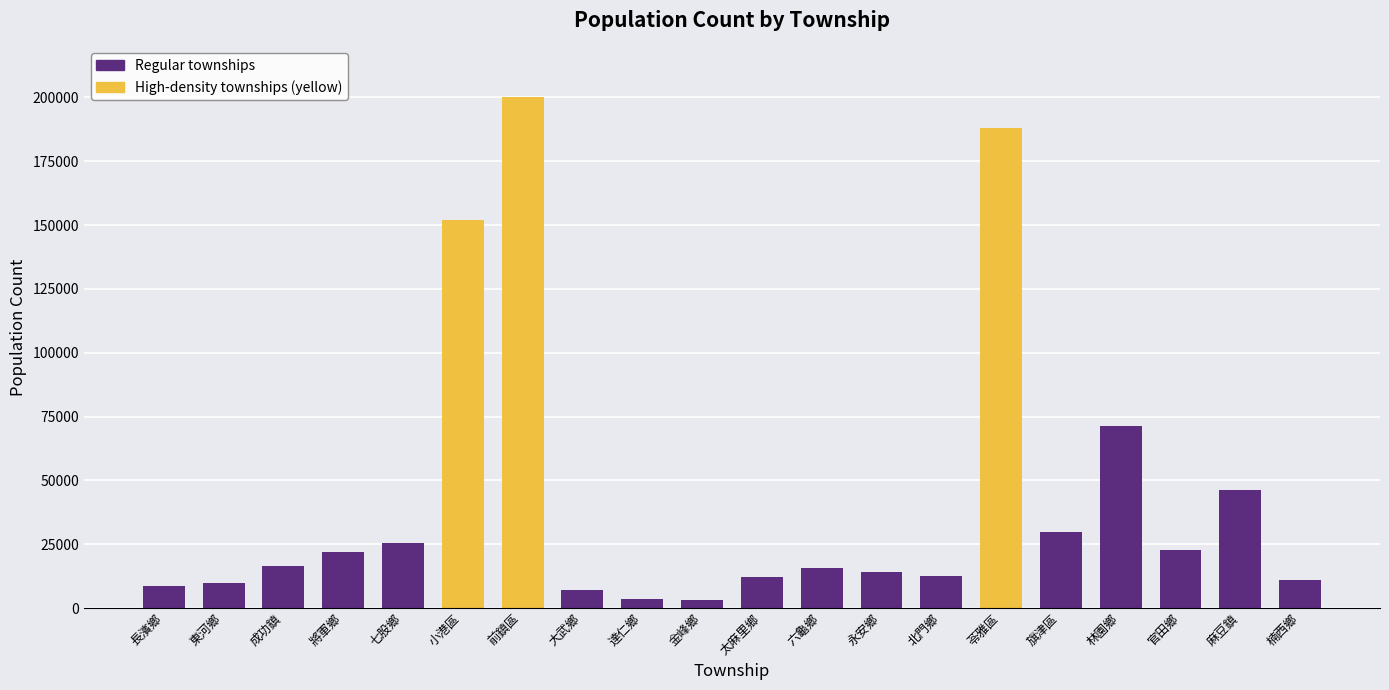

The value at 太麻里鄉 is 20459. True or false?

False